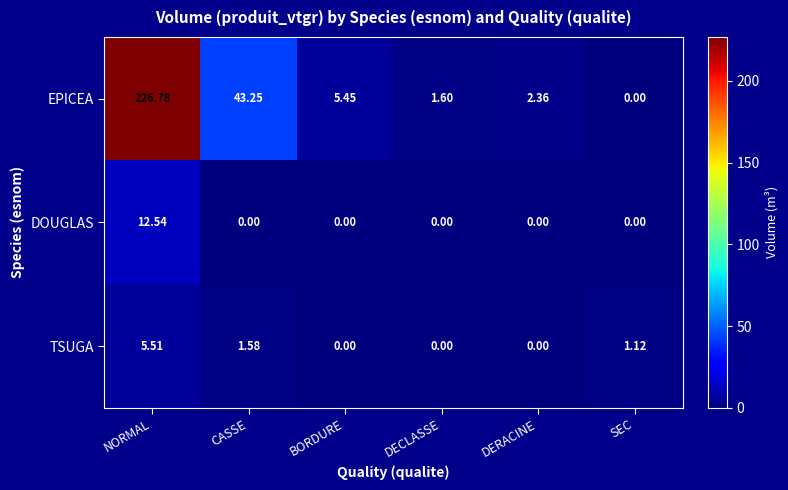

At which label does DOUGLAS reach its peak?

NORMAL